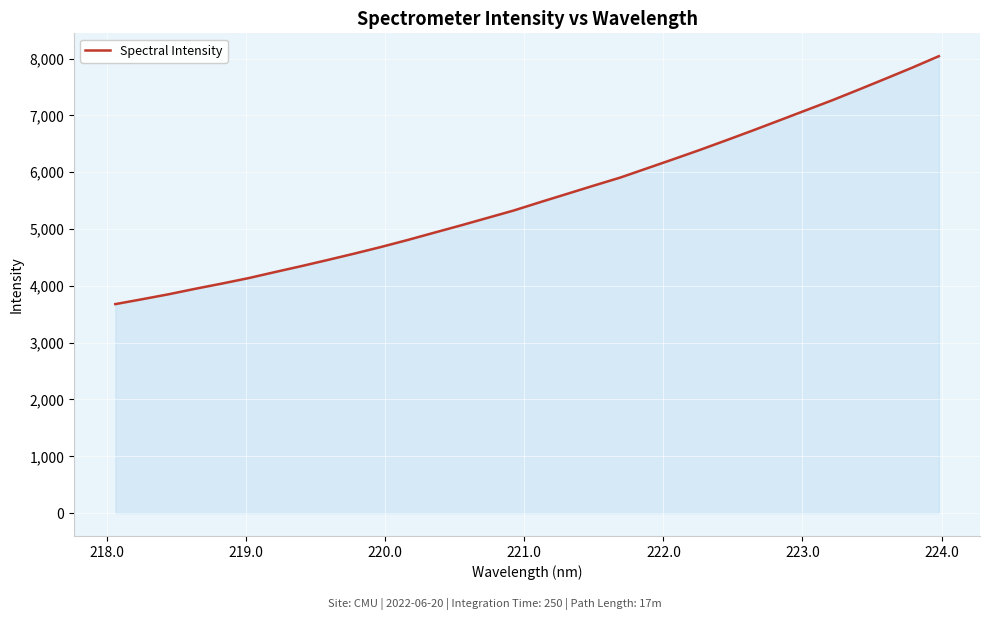

What is the smallest value displayed?

3678.1